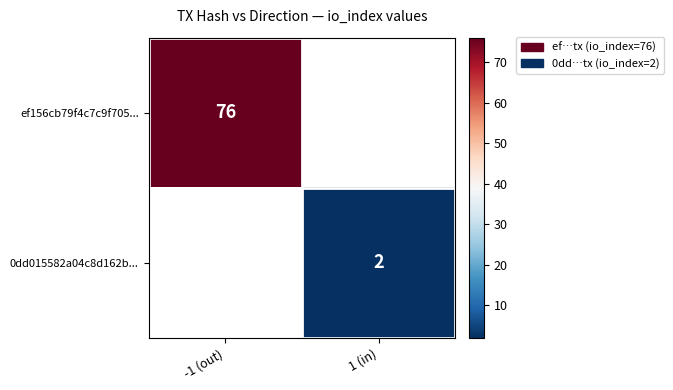

The value of 0dd015582a04c8d162b... at 1 (in) is 2. True or false?

True